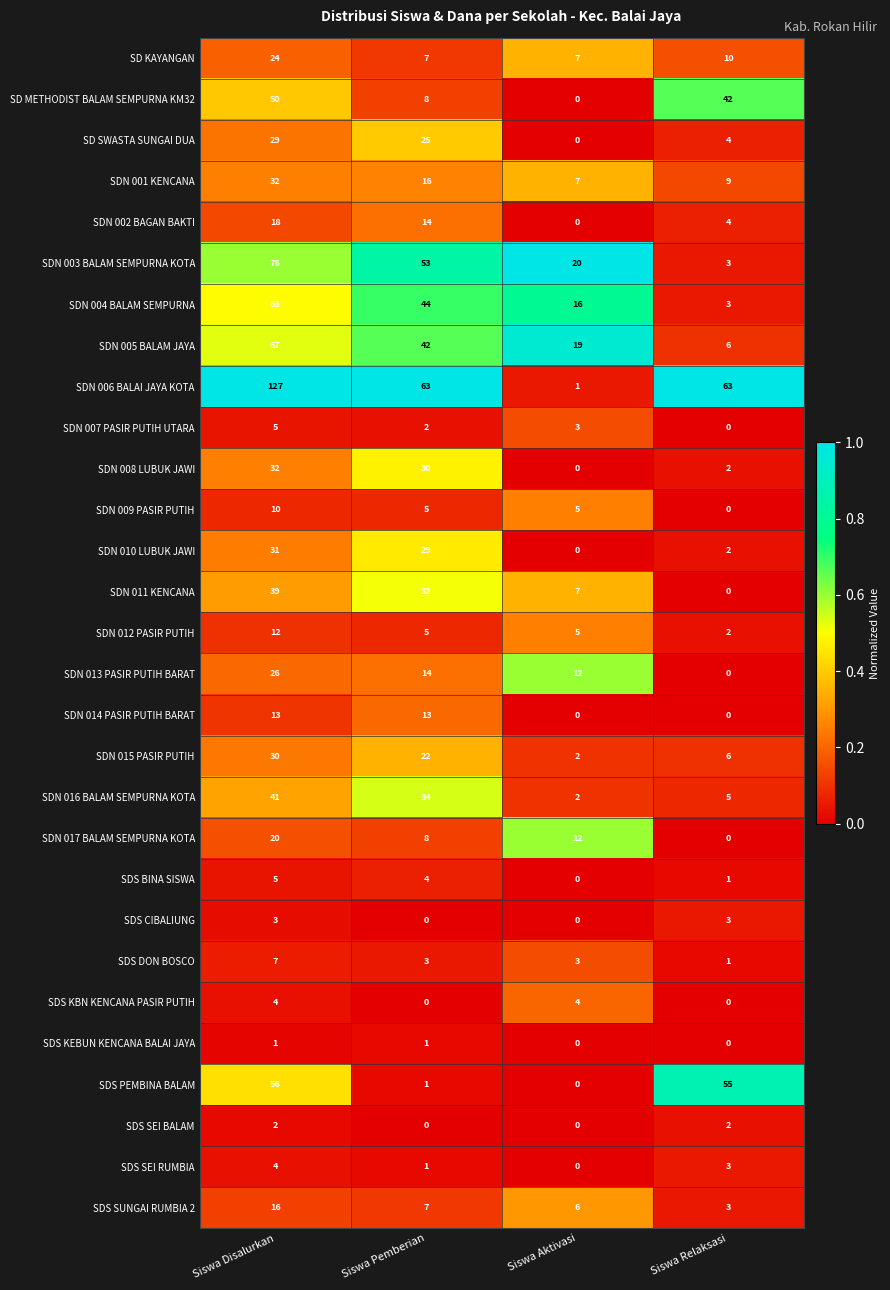

Between Siswa Pemberian and Siswa Relaksasi, which series saw the biggest shift?

SDS PEMBINA BALAM